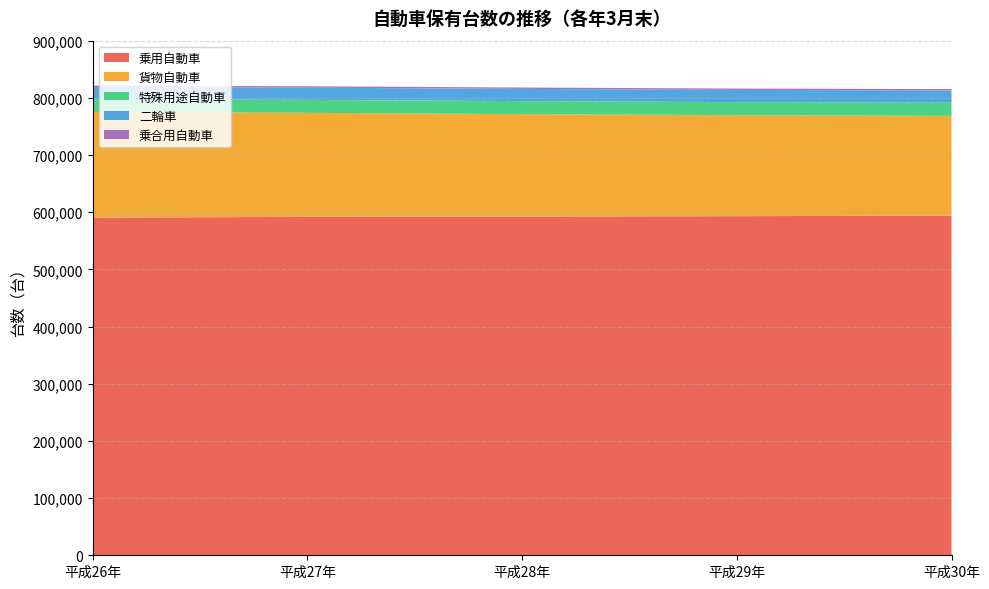

Reading right to left, what are all the values shown in this chart?

乗用自動車: 593895	593064	592261	591916	590373
貨物自動車: 174511	176652	179283	181868	184778
特殊用途自動車: 23088	22819	22764	22589	22480
二輪車: 21457	21351	21363	21396	21305
乗合用自動車: 2333	2367	2393	2431	2470